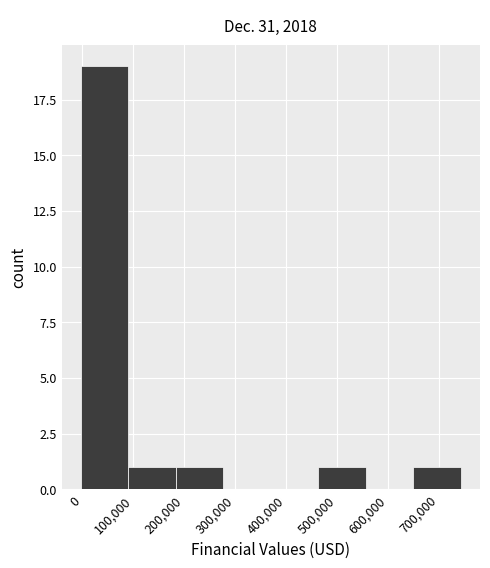

Which range on the x-axis has the tallest bar?

0 to 90000